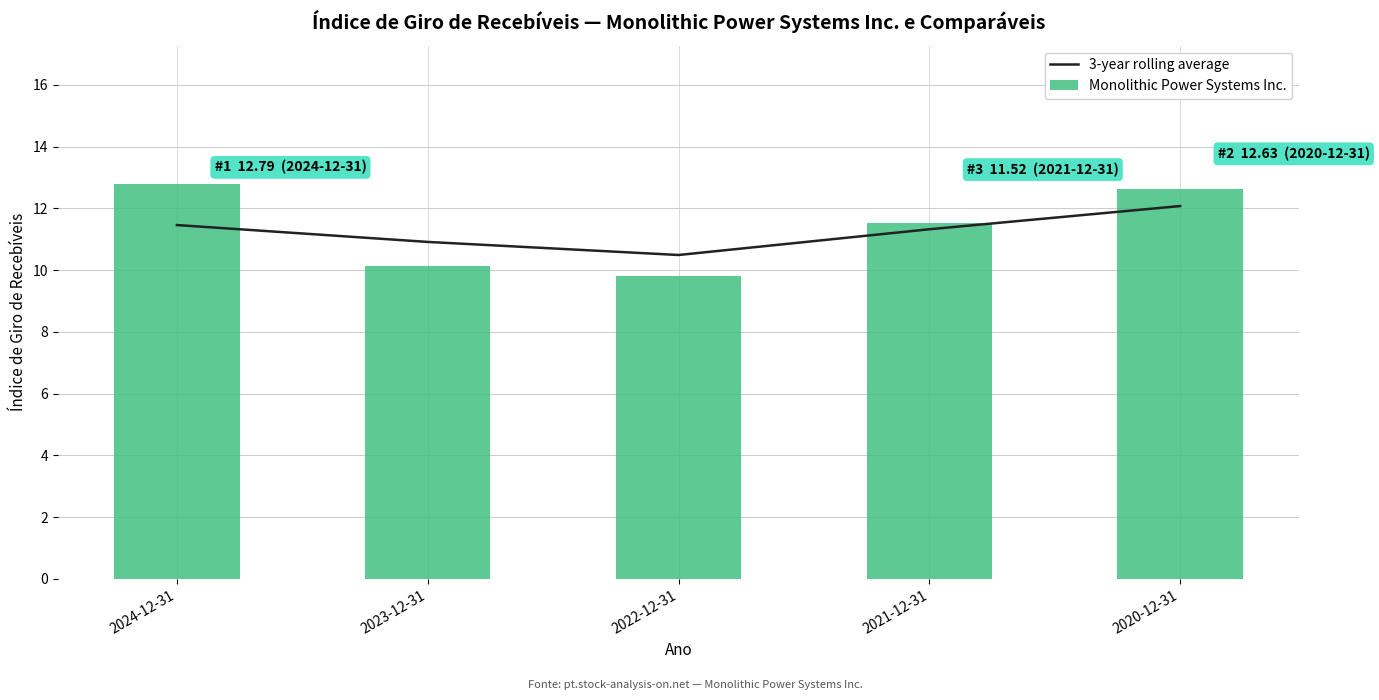

What is the label of the 3rd bar from the right?

2022-12-31